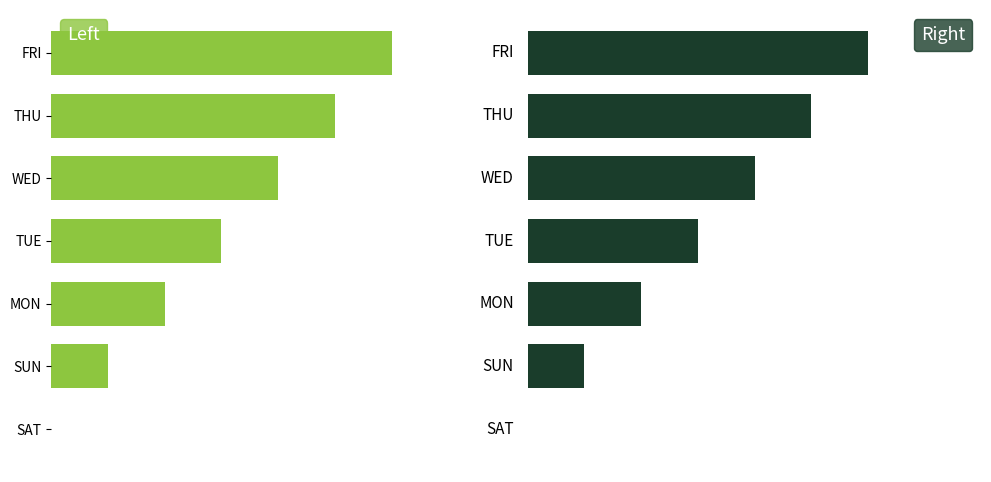

Between SUN and TUE, which series saw the biggest shift?

Left